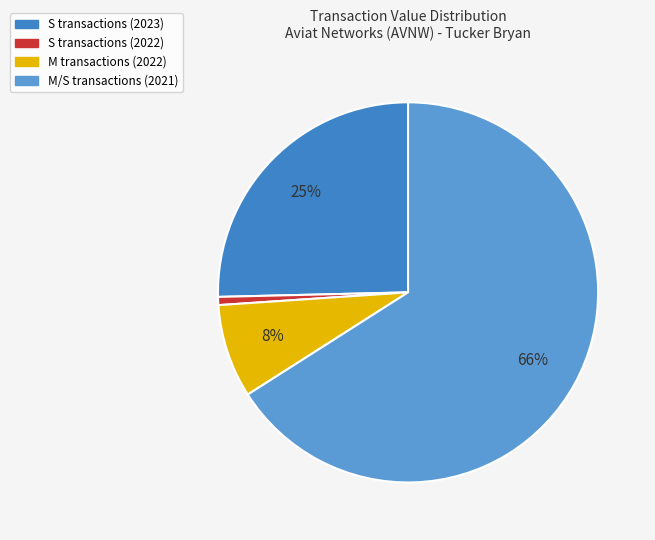

To the nearest percent, what is the difference between the largest and smallest slice percentages?

65%